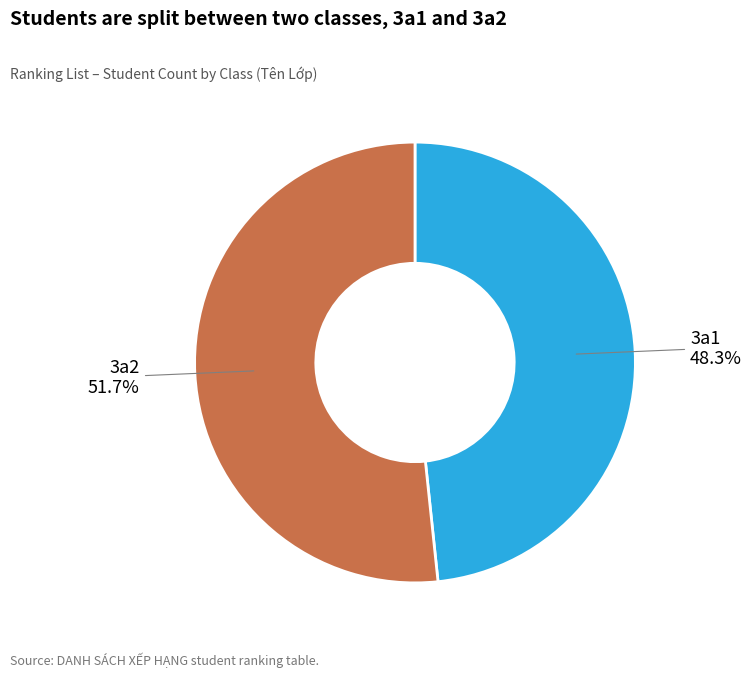

What is the largest slice in the pie chart?

3a2